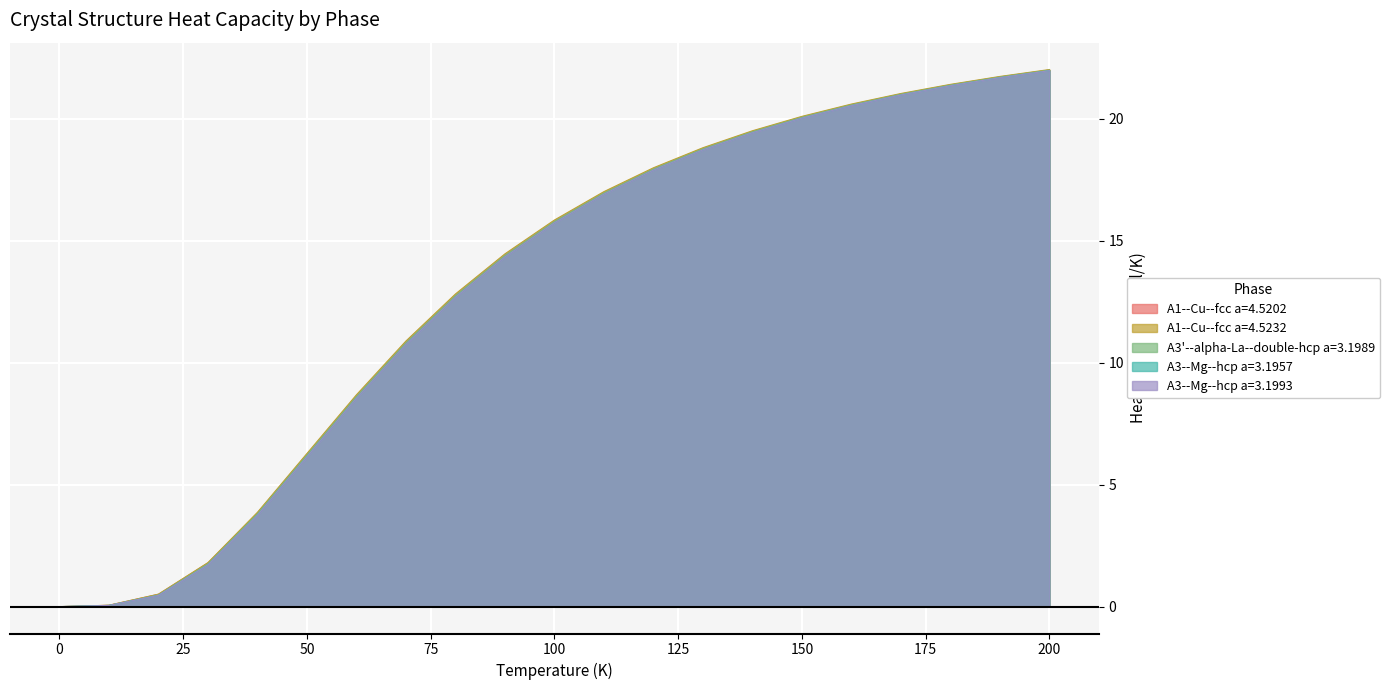

True or false: A3'--alpha-La--double-hcp a=3.1989 has a value of 0.0 at 0.

True